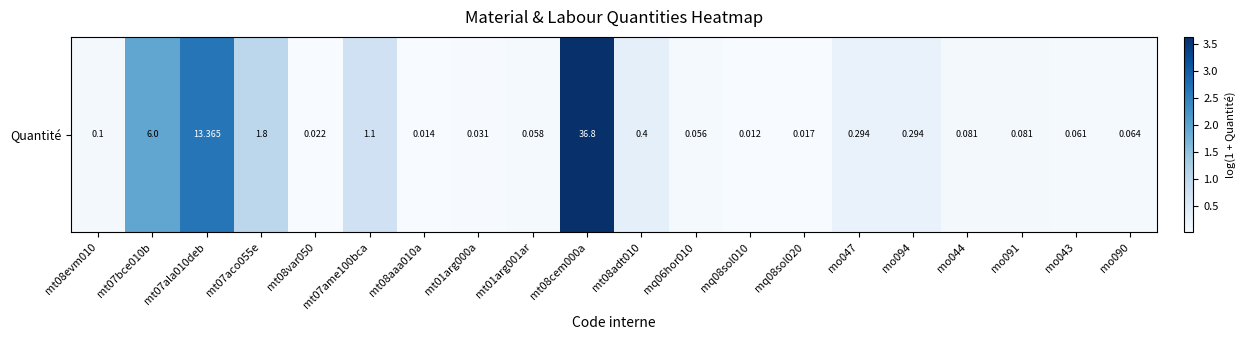

Rank the categories by value from highest to lowest.

mt08cem000a, mt07ala010deb, mt07bce010b, mt07aco055e, mt07ame100bca, mt08adt010, mo047, mo094, mt08evm010, mo044, mo091, mo090, mo043, mt01arg001ar, mq06hor010, mt01arg000a, mt08var050, mq08sol020, mt08aaa010a, mq08sol010